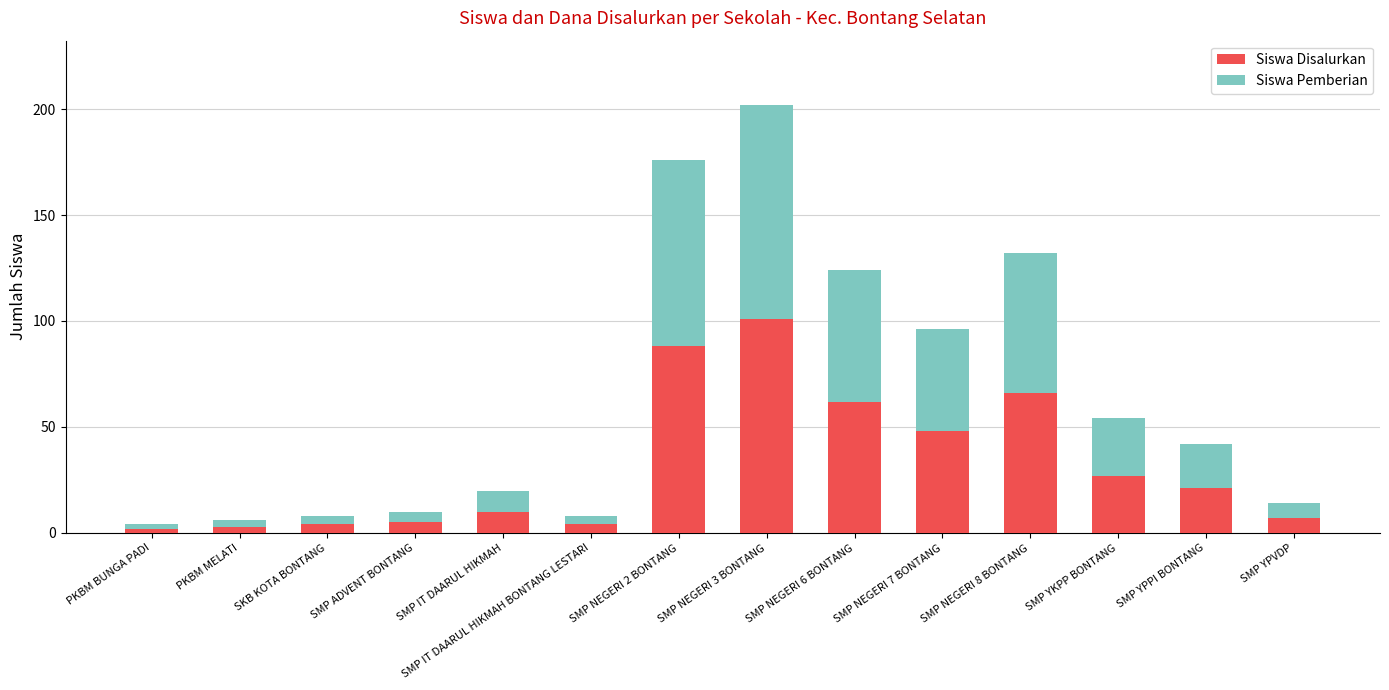

What is the average value of the Siswa Disalurkan series?

32